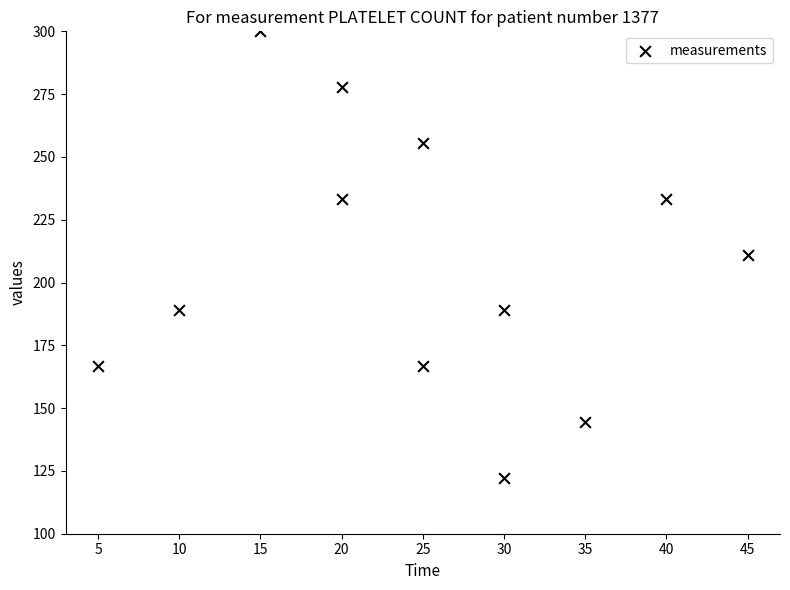

What is the range of X values (max minus min)?

40.0